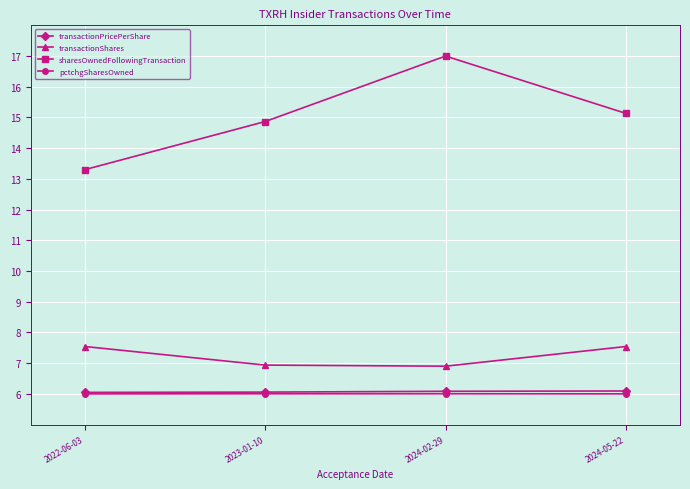

At which category is the sum across all series the highest?

2024-02-29